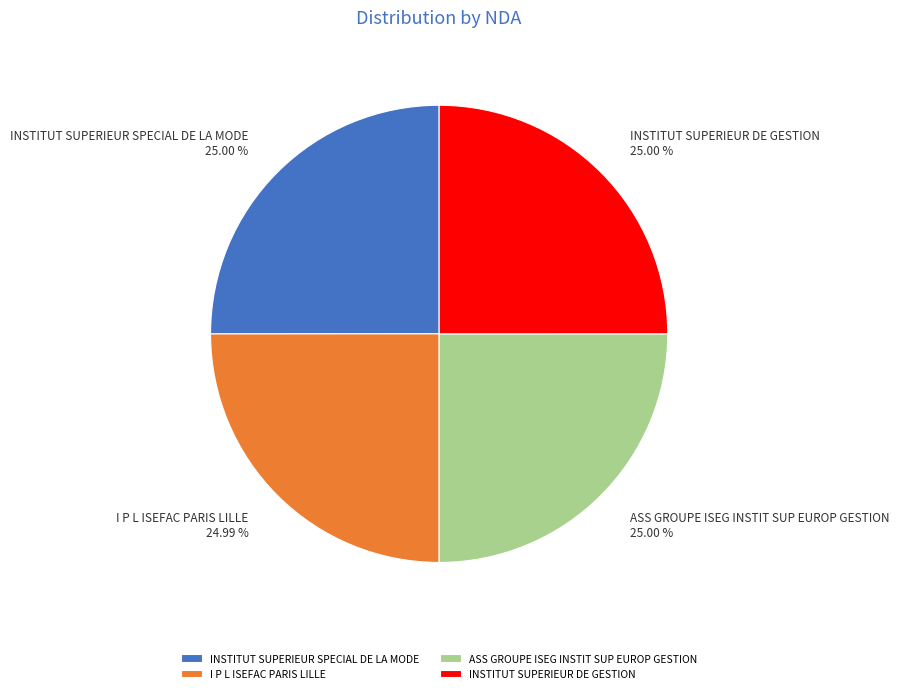

Approximately how many times larger is the value at ASS GROUPE ISEG INSTIT SUP EUROP GESTION compared to INSTITUT SUPERIEUR DE GESTION?

1.0